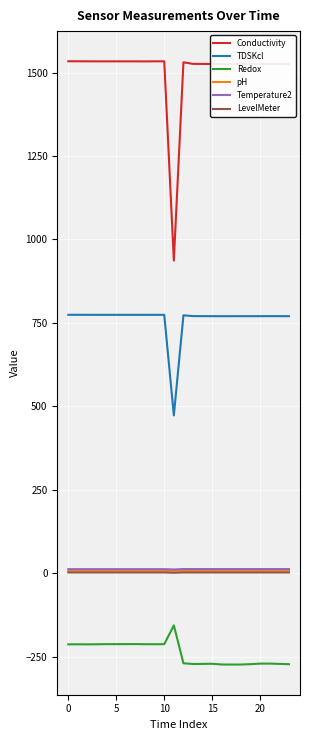

Which series has the largest total across all categories?

Conductivity